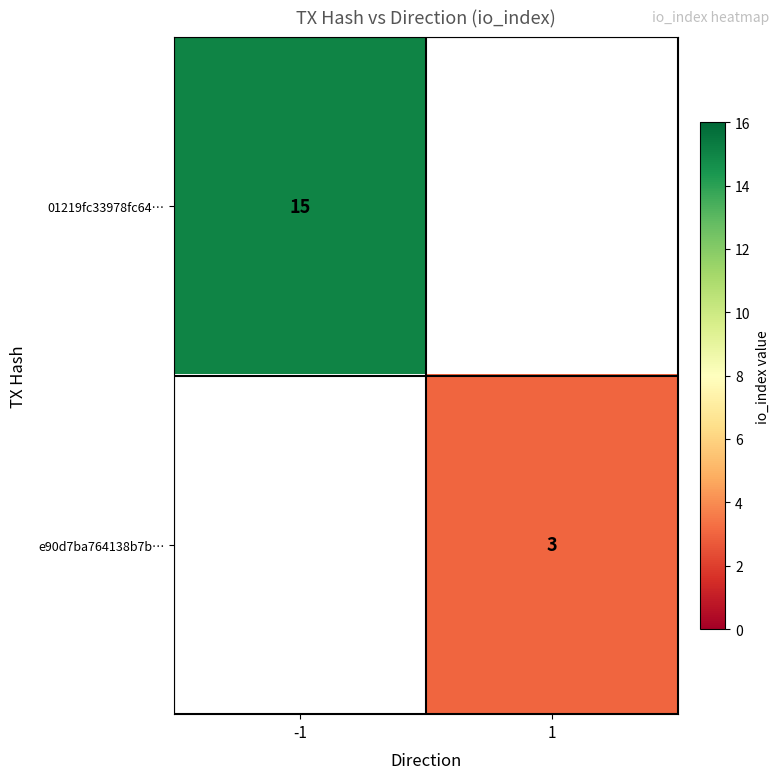

The e90d7ba764138b7b… series shows 5 at 1. True or false?

False